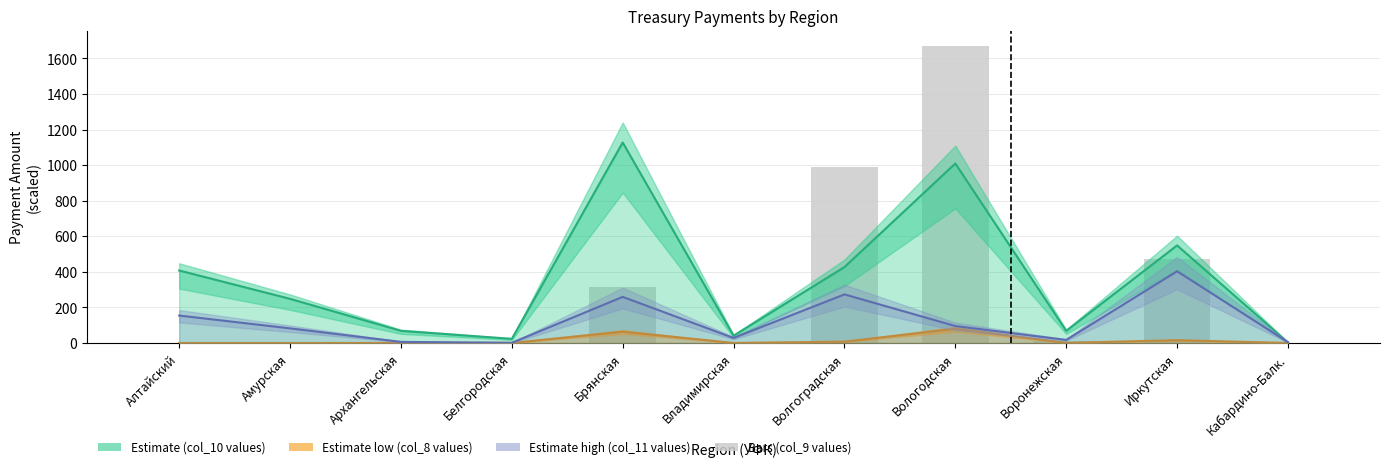

Reading left to right, extract all data points from this chart.

0	0	0	0	316	0	992	1672	12	472	0